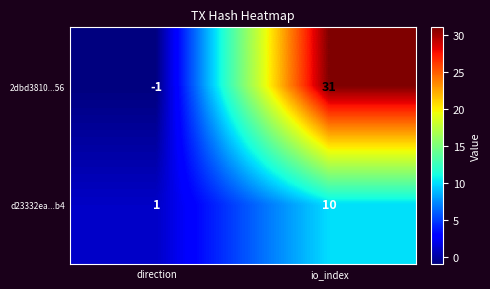

Which series has the largest range (max minus min)?

2dbd3810...56